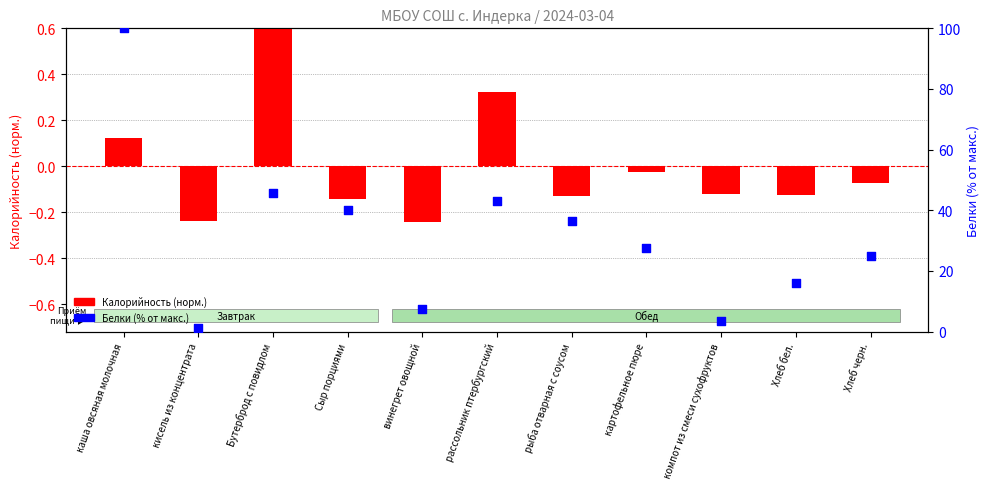

At how many categories does at least one series exceed 70?

1